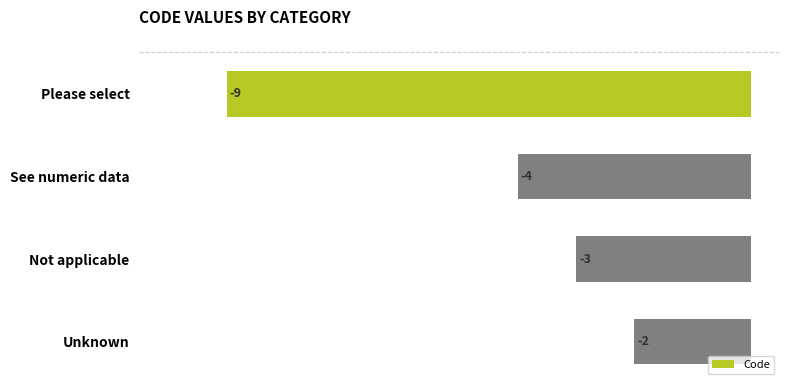

What is the sum of all values?

-18